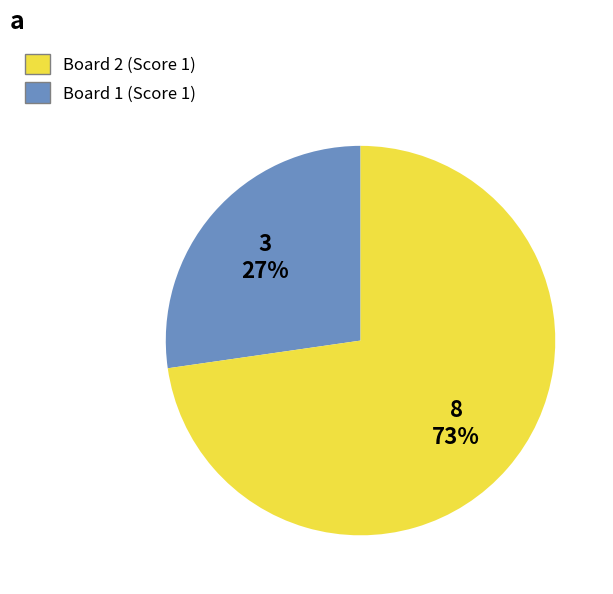

Is there any slice that represents more than half of the pie?

Yes